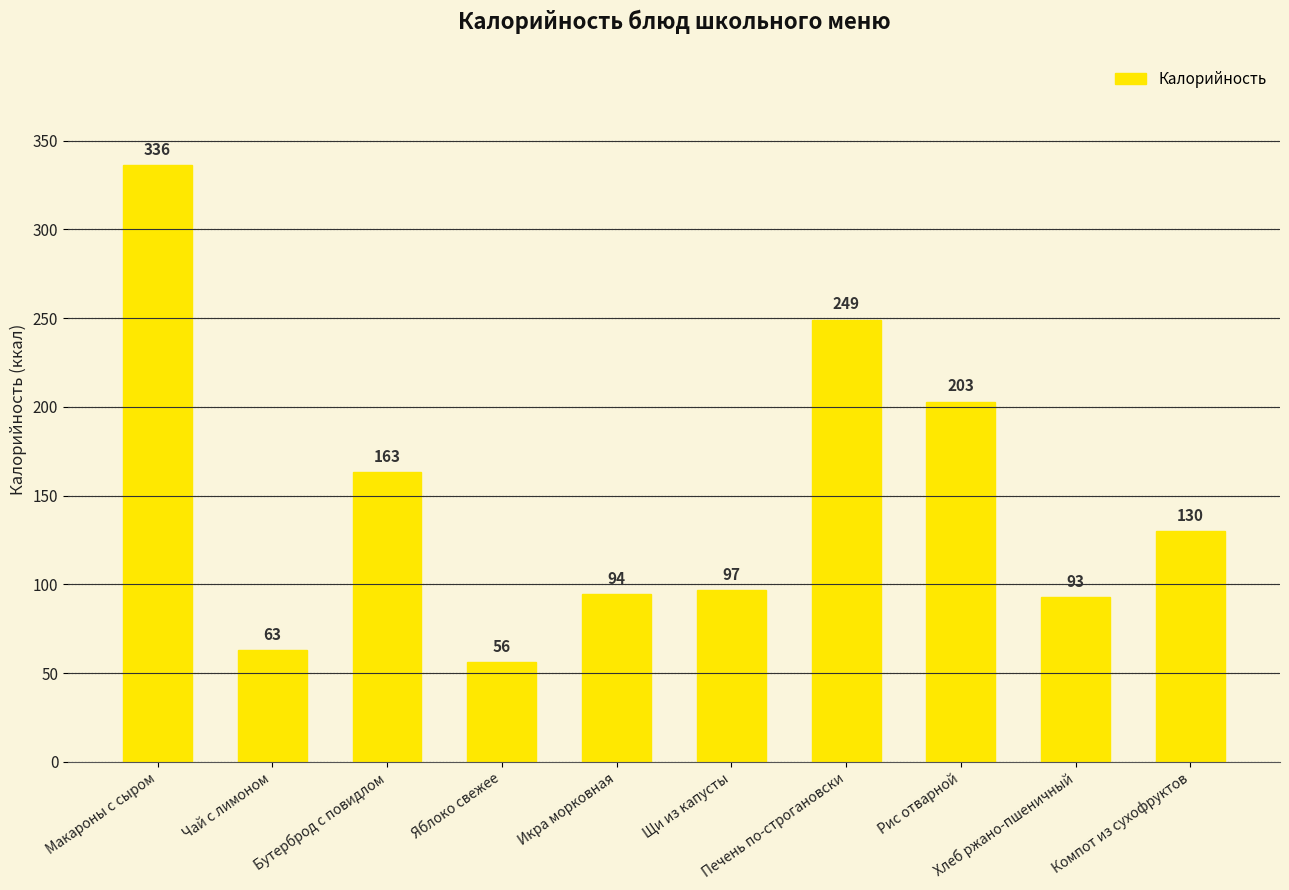

What is the maximum value shown in the chart?

336.5